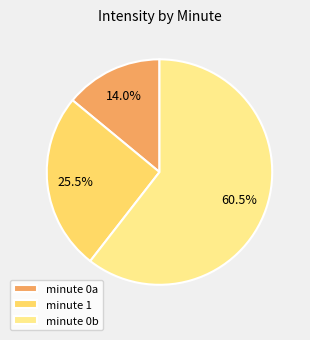

Rank the categories by value from highest to lowest.

minute 0b, minute 1, minute 0a